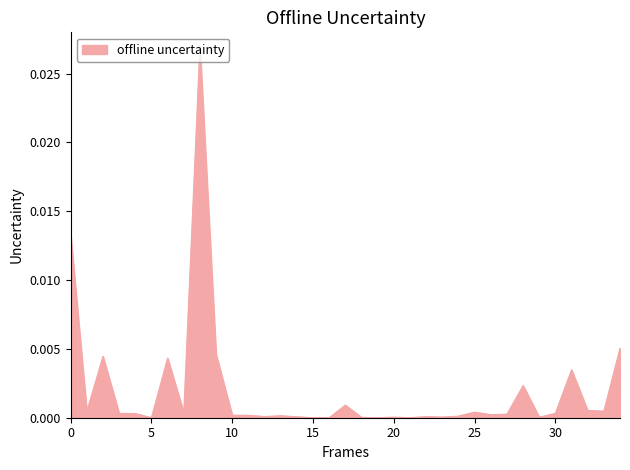

Between 20 and 9, which is larger?

9